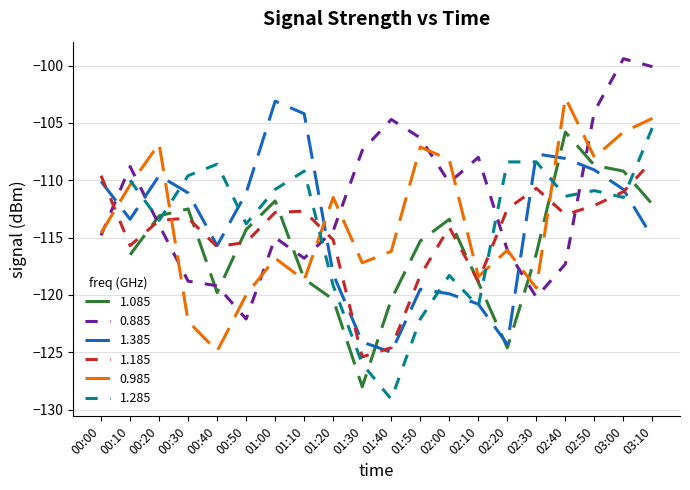

True or false: 0.985 and 1.385 cross at least once.

True